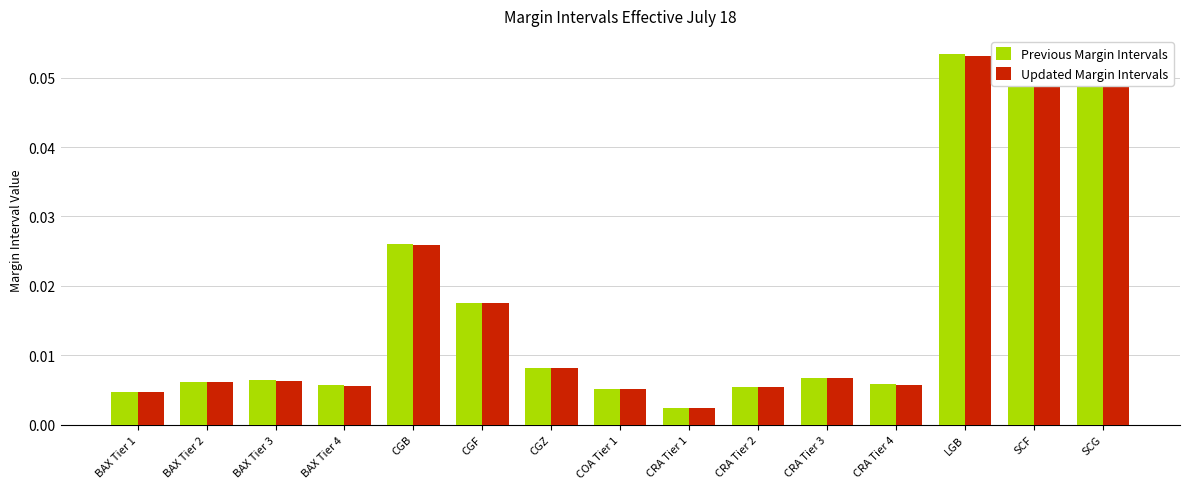

What position from the right is CRA Tier 2?

6